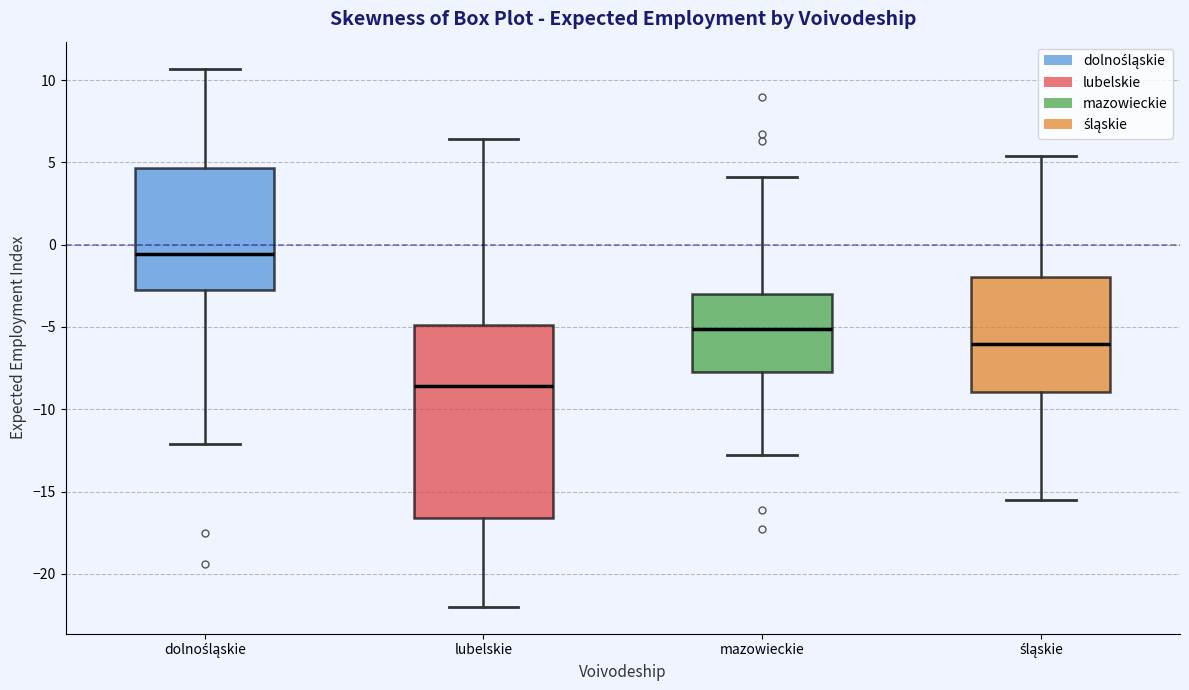

Reading left to right, transcribe this box plot: for each box, give where its median line is, the range the box spans, and where its two whiskers end, as read against the y-axis. The values are not printed on the chart, so give them approximately, as read against the axis.

dolnośląskie: median -0.5, box -2.5 to 4.5, whiskers -12.0 to 10.5
lubelskie: median -8.5, box -16.5 to -5.0, whiskers -22.0 to 6.5
mazowieckie: median -5.0, box -7.5 to -3.0, whiskers -13.0 to 4.0
śląskie: median -6.0, box -9.0 to -2.0, whiskers -15.5 to 5.5